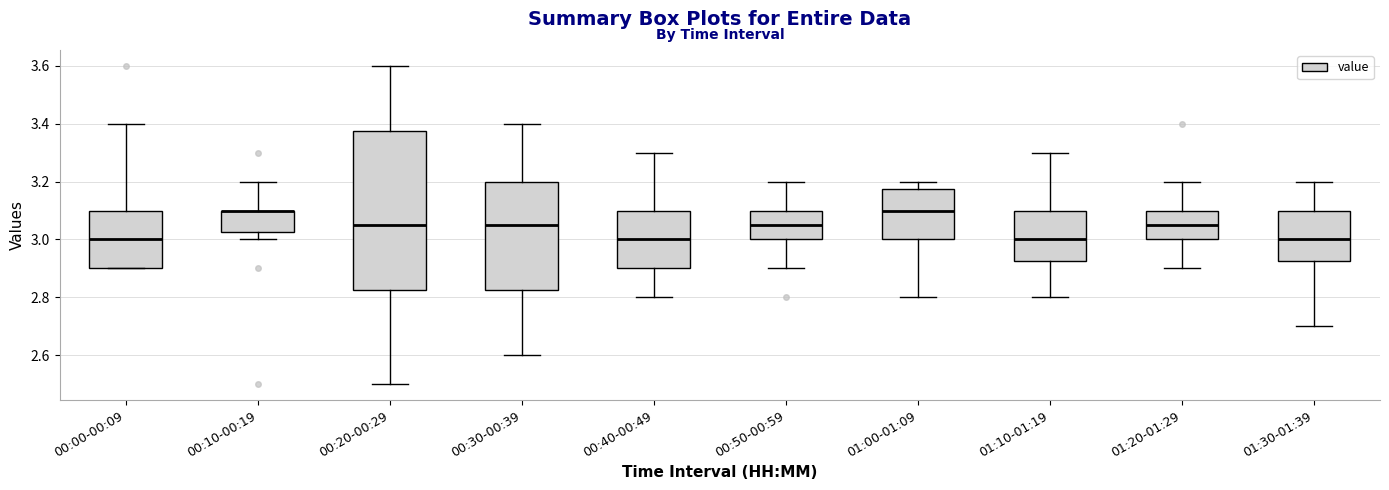

Where is the upper edge of the box for 00:20-00:29 on the y-axis? The values are not printed on the chart, so give them approximately, as read against the axis.

3.38